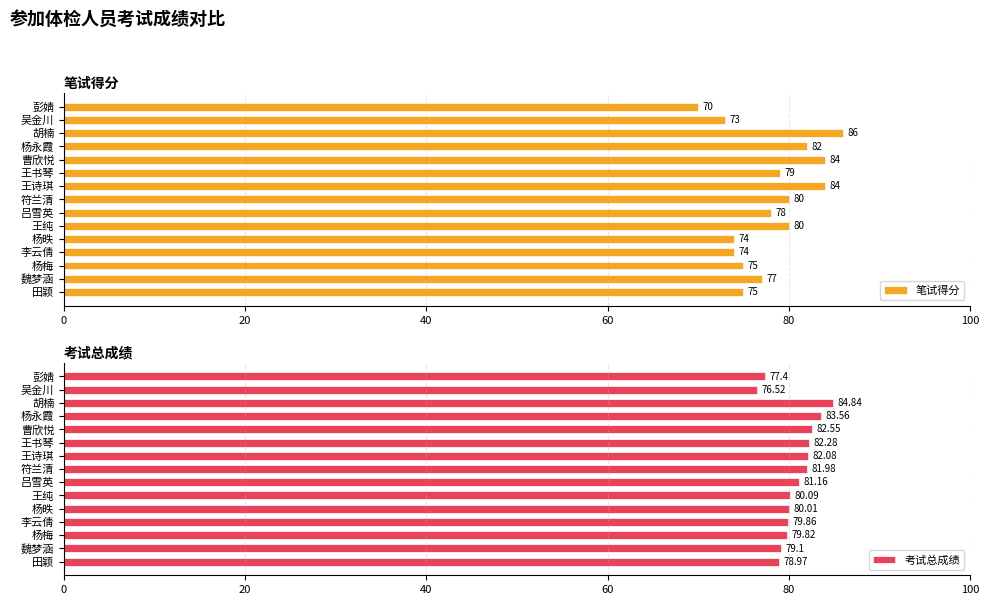

Are the bars horizontal?

Yes